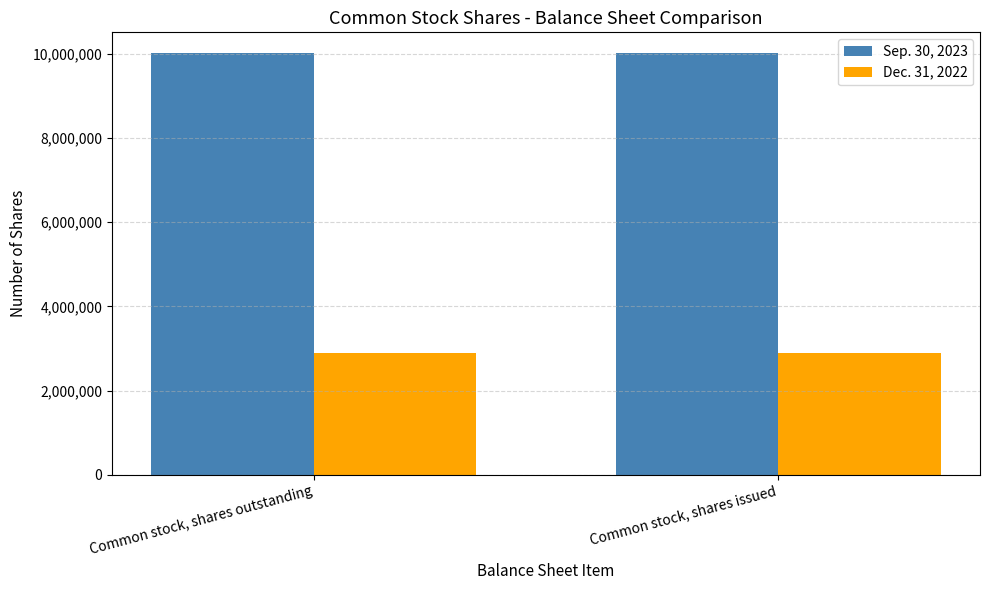

List the series in order of their overall mean, lowest first.

Dec. 31, 2022, Sep. 30, 2023